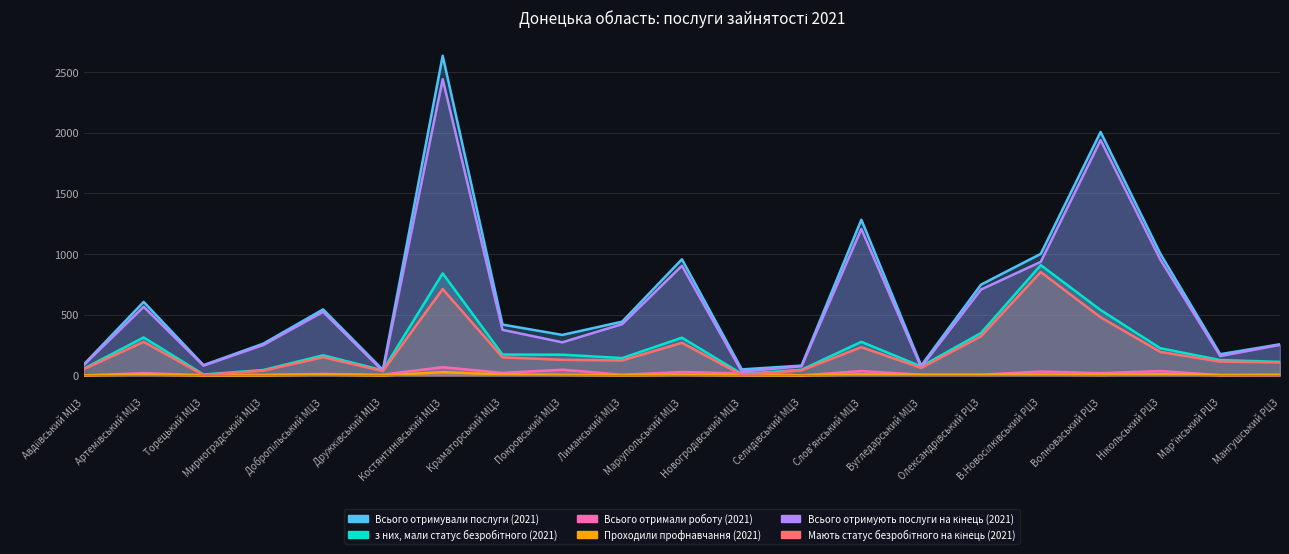

List the labels in order of Проходили профнавчання (2021) value, smallest first.

Торецький МЦЗ, Мирноградський МЦЗ, Дружківський МЦЗ, Селидівський МЦЗ, Авдіївський МЦЗ, Лиманський МЦЗ, Новогродівський МЦЗ, Мар'їнський РЦЗ, Волноваський РЦЗ, Покровський МЦЗ, Маріупольський МЦЗ, Вугледарський МЦЗ, Олександрівський РЦЗ, Мангушський РЦЗ, Артемівський МЦЗ, Добропільський МЦЗ, В.Новосілківський РЦЗ, Краматорський МЦЗ, Слов'янський МЦЗ, Нікольський РЦЗ, Костянтинівський МЦЗ